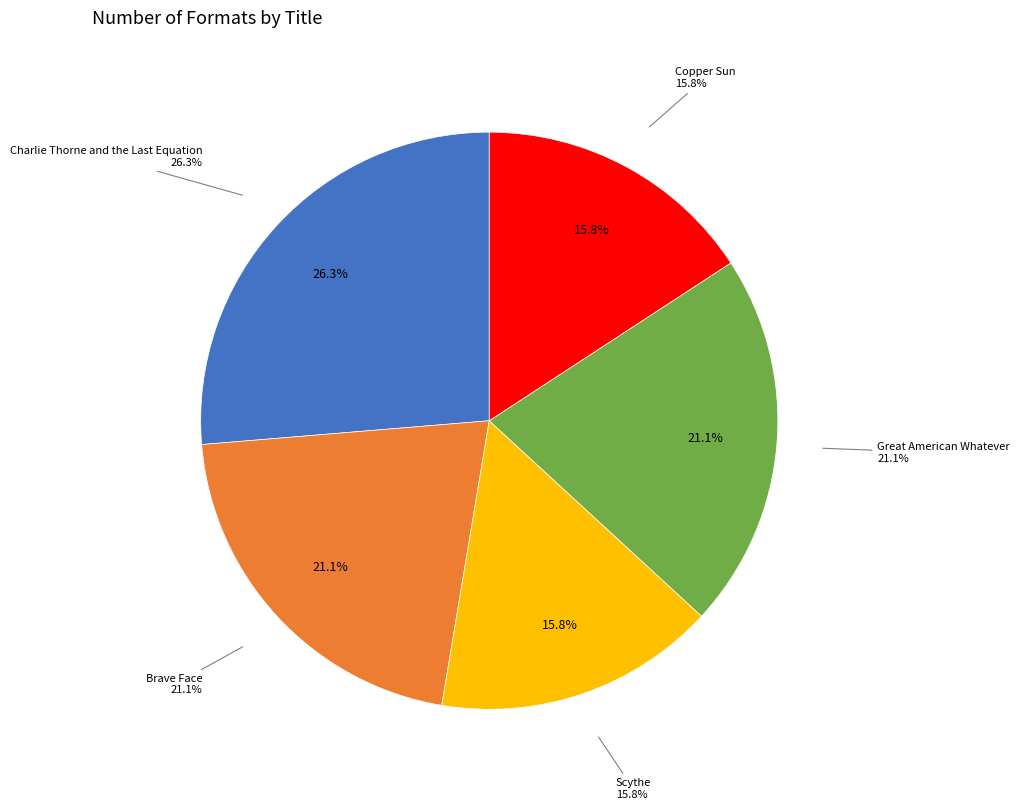

Is there any slice that represents more than half of the pie?

No